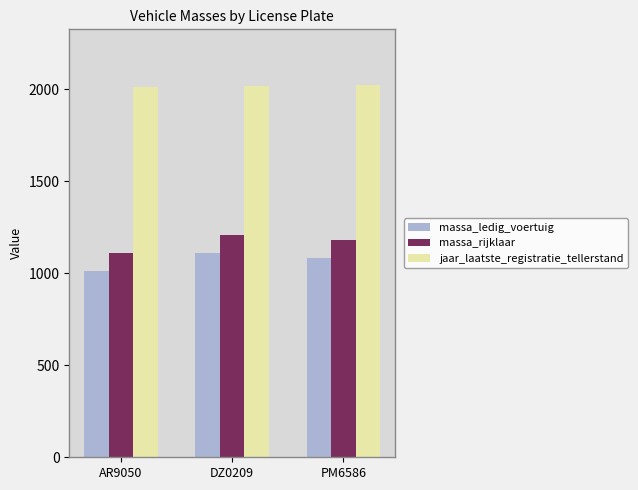

What is the spread (max minus min) of values at AR9050?

1002